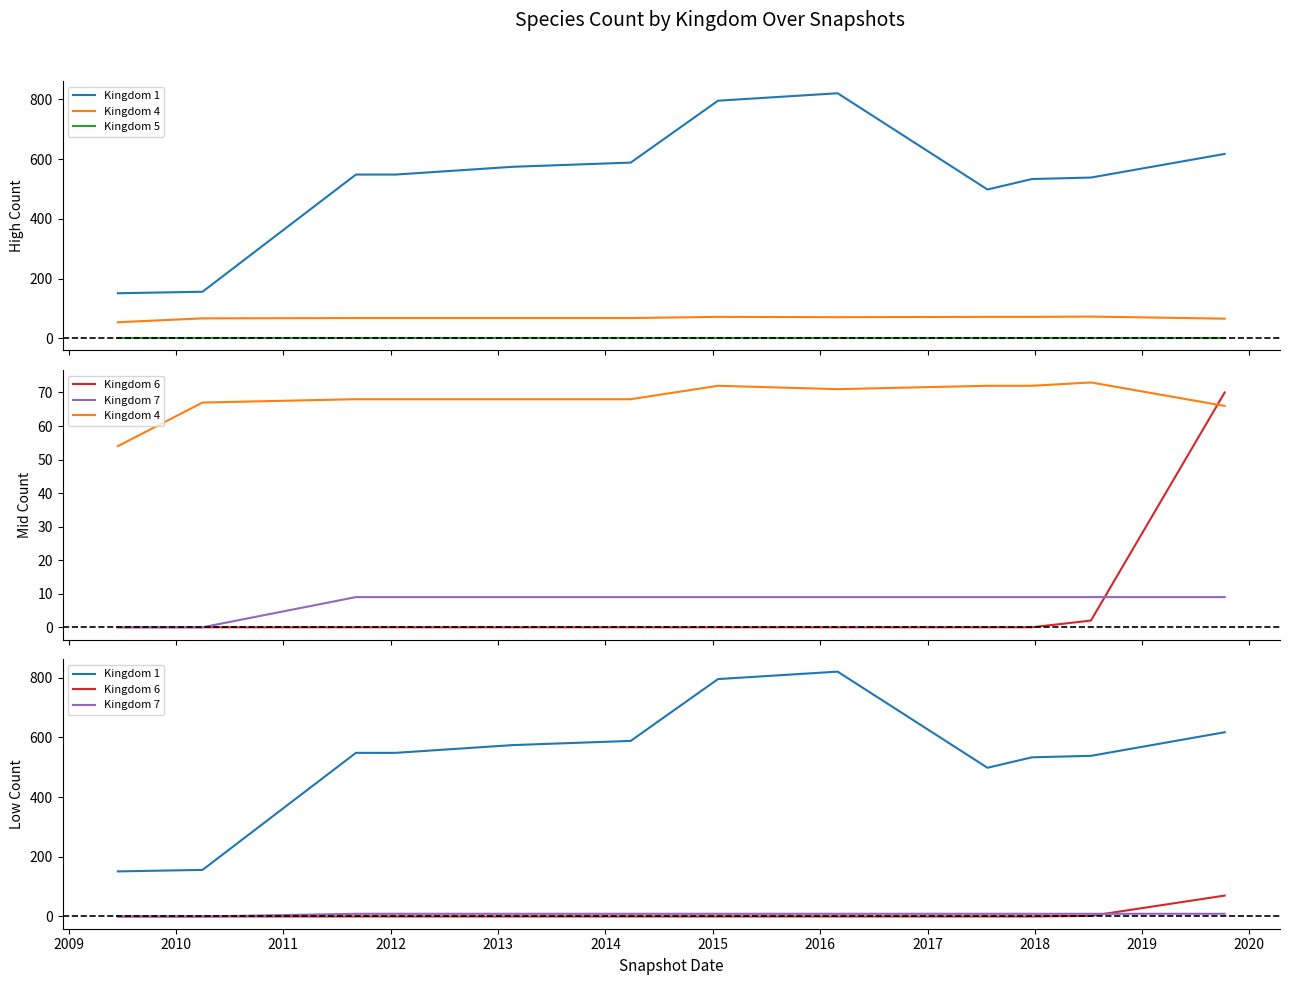

How many data points in Kingdom 1 are less than 548?

5